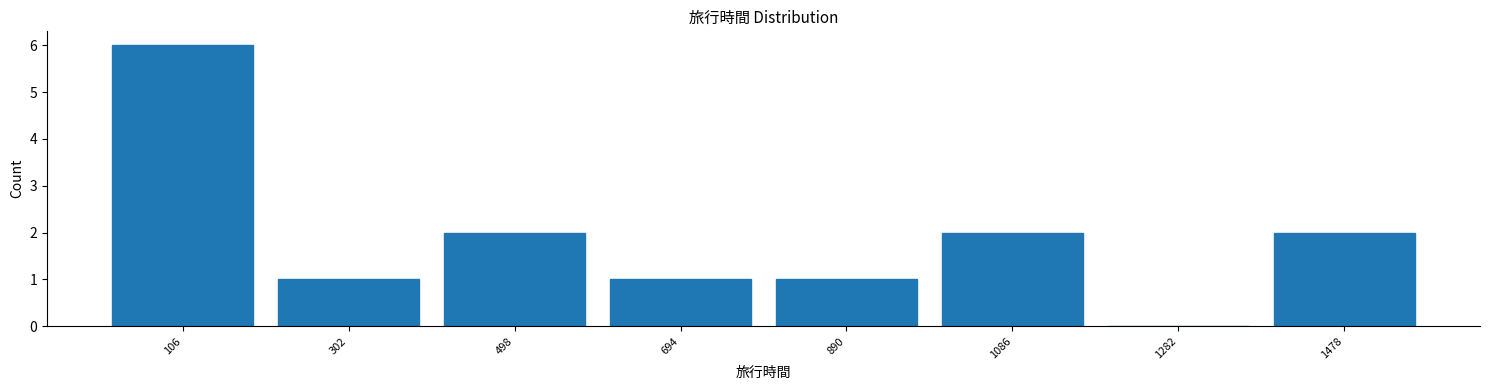

Reading left to right, transcribe all the data shown in this chart.

106=6	302=1	498=2	694=1	890=1	1086=2	1282=0	1478=2